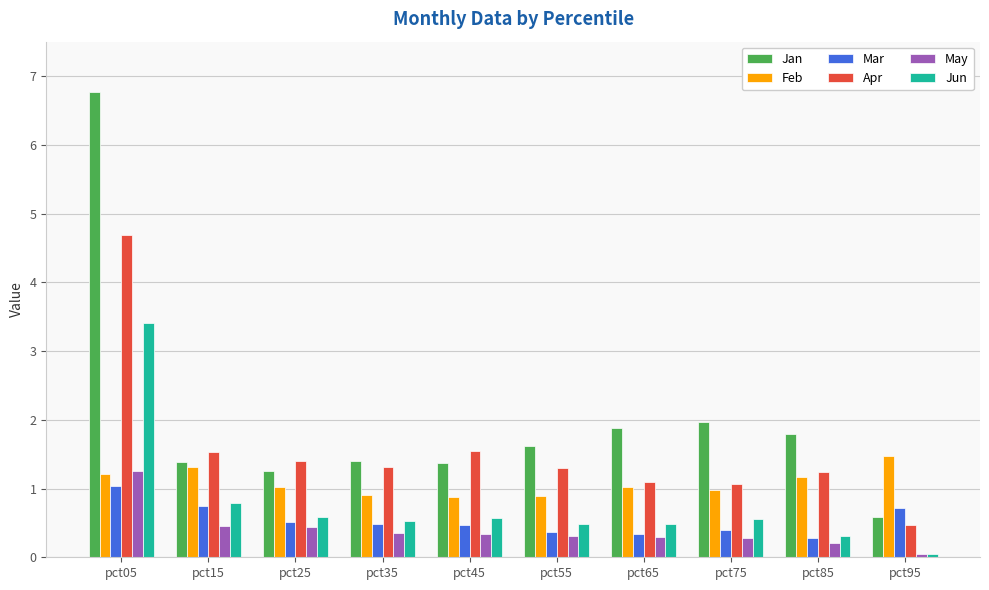

Which category has the highest value in the Jun series?

pct05